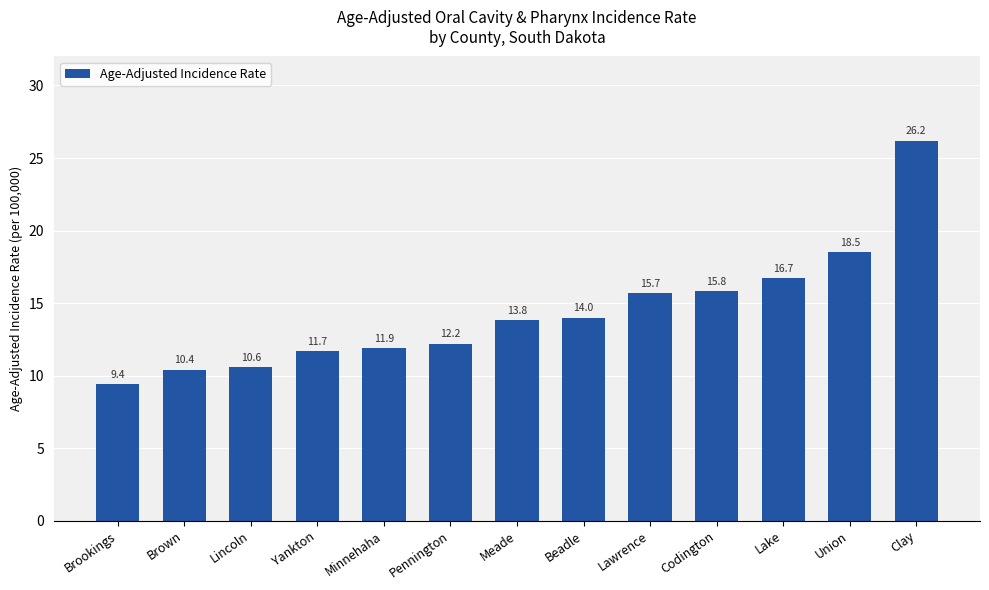

True or false: the data shows 15.8 at Codington.

True